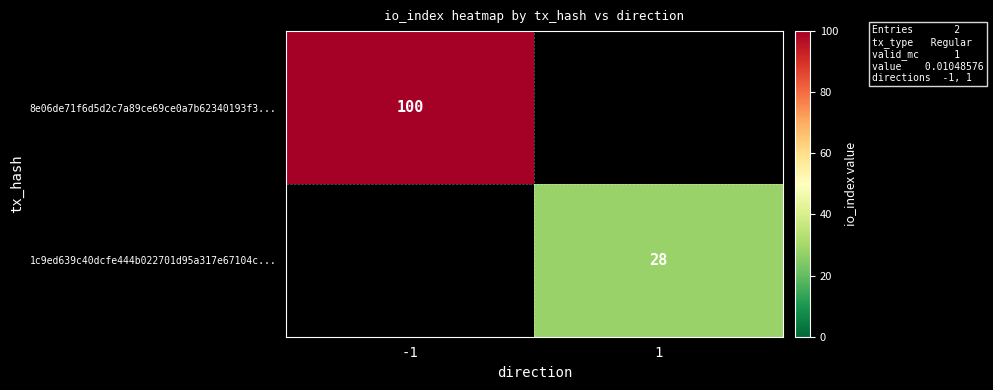

At how many categories does at least one series exceed 81?

1